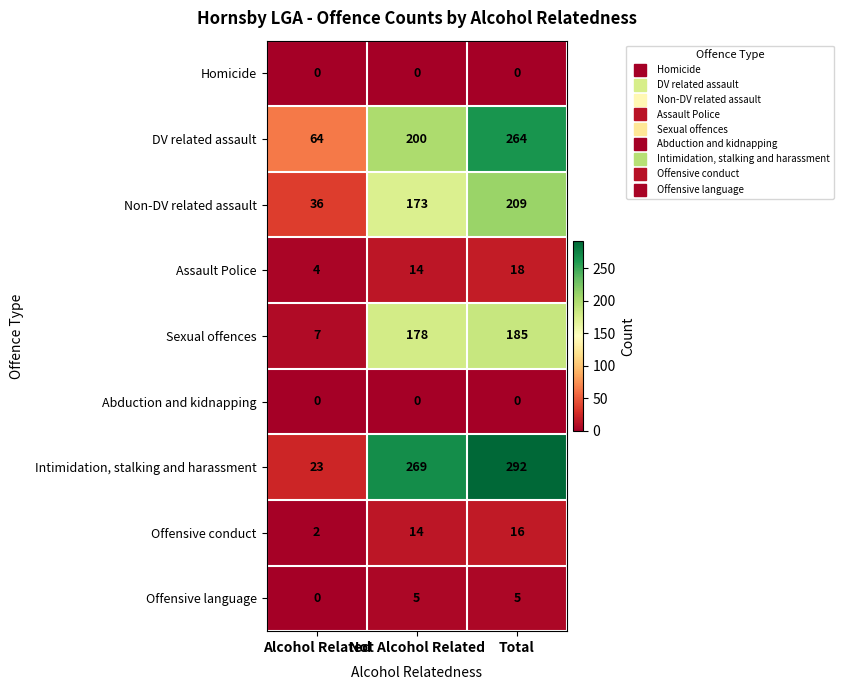

What is the difference between the Offensive language values at Alcohol Related and Not Alcohol Related?

5